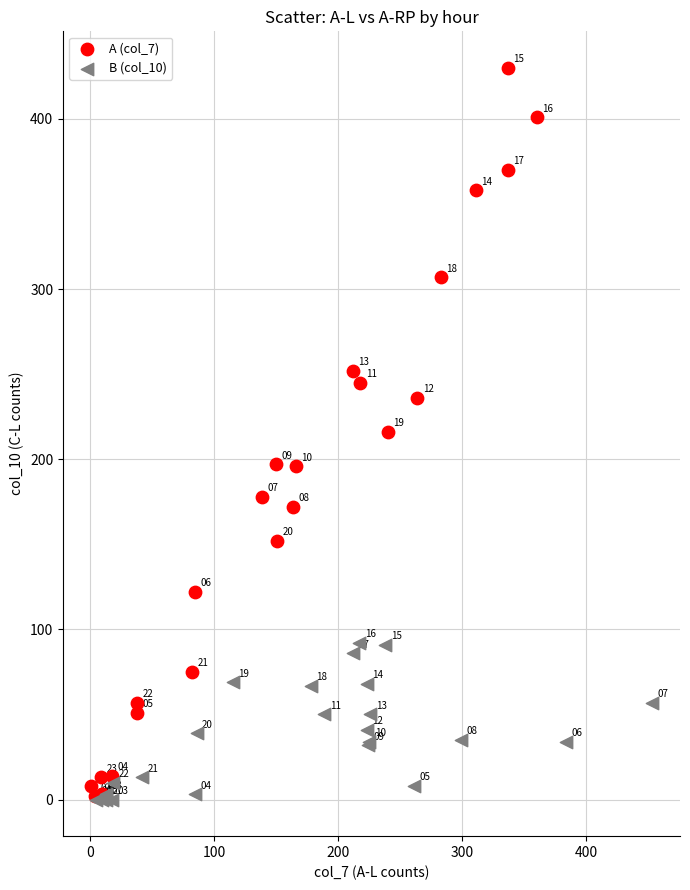

Which series has the widest spread of Y values?

A (col_7)